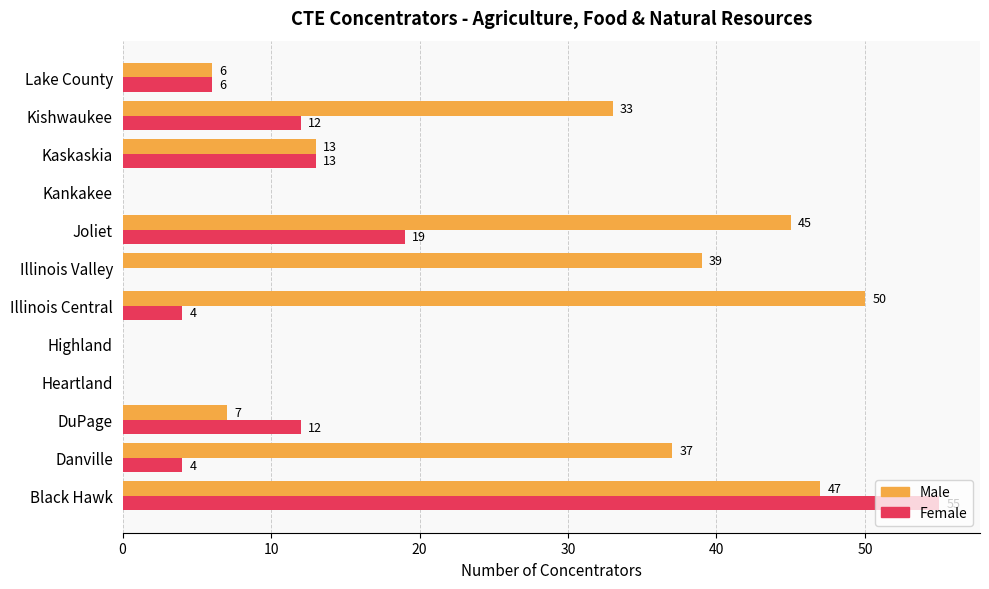

Which series changed the most between Black Hawk and Lake County?

Female